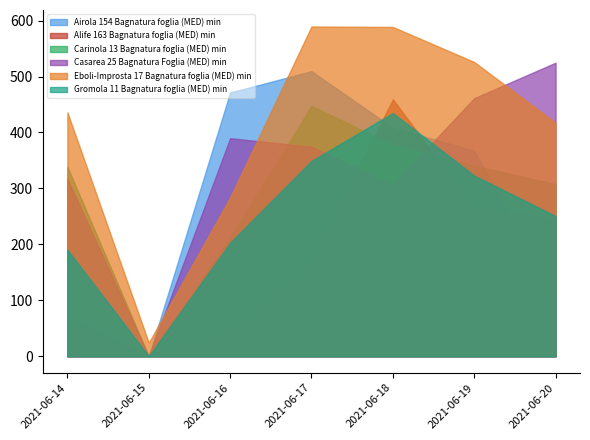

How many times do Gromola 11 Bagnatura foglia (MED) min and Alife 163 Bagnatura foglia (MED) min cross each other?

2